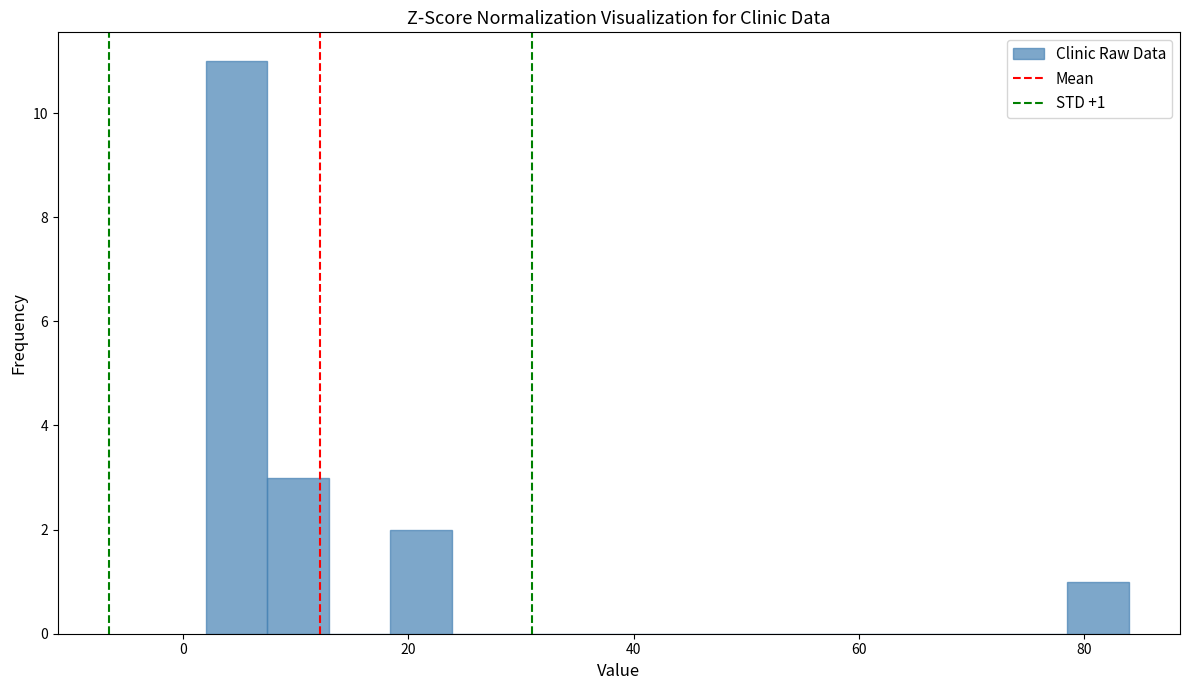

Read against the x-axis, roughly where is the centre of the tallest bar?

4